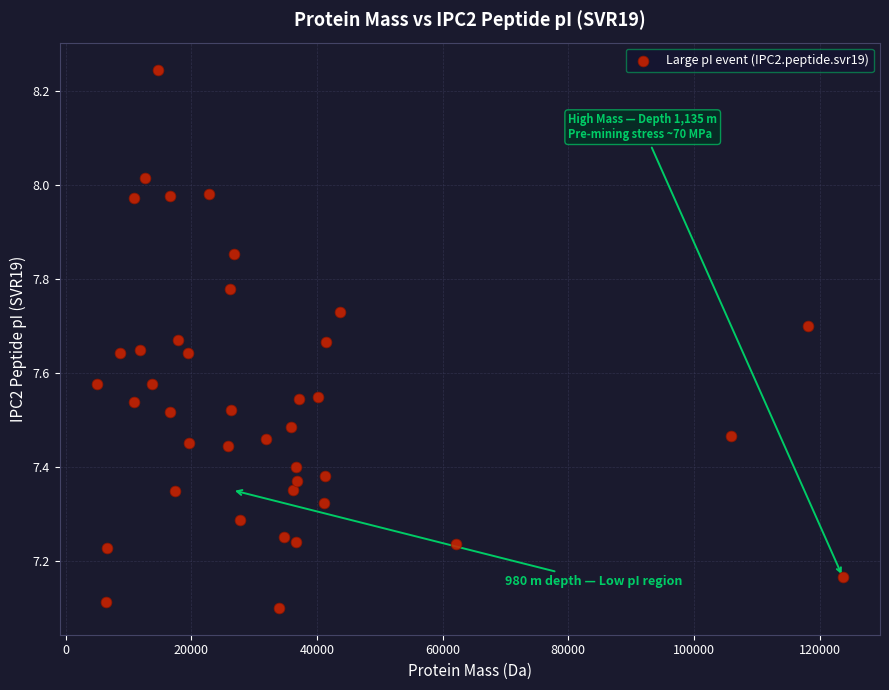

What is the range of X values (max minus min)?

118661.6